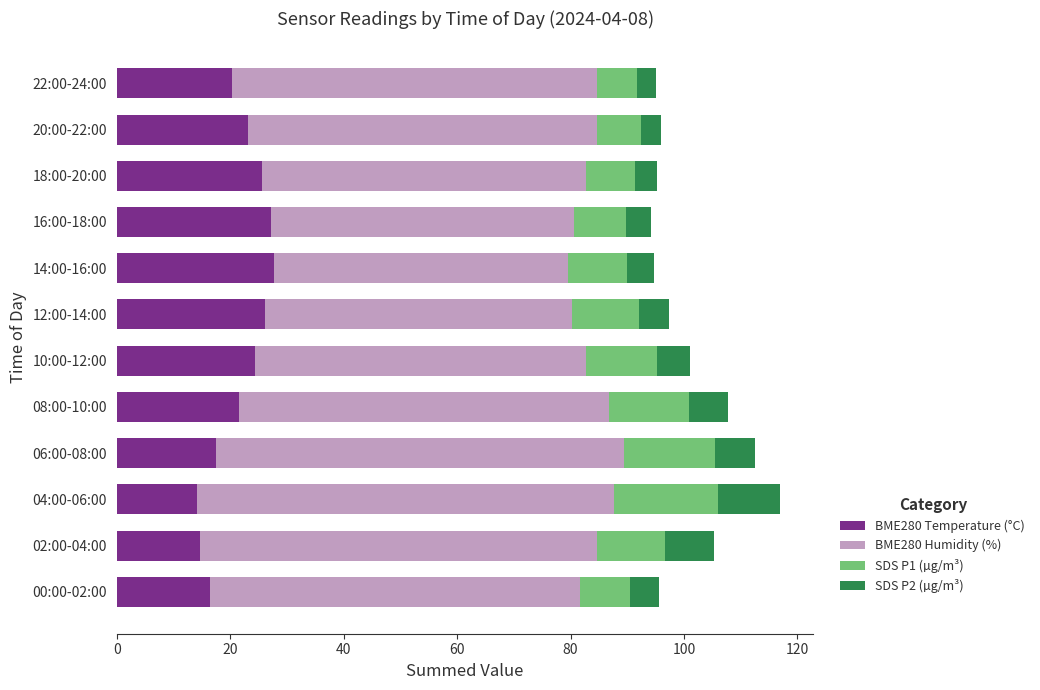

True or false: BME280 Temperature (°C) has a value of 17.4 at 06:00-08:00.

True